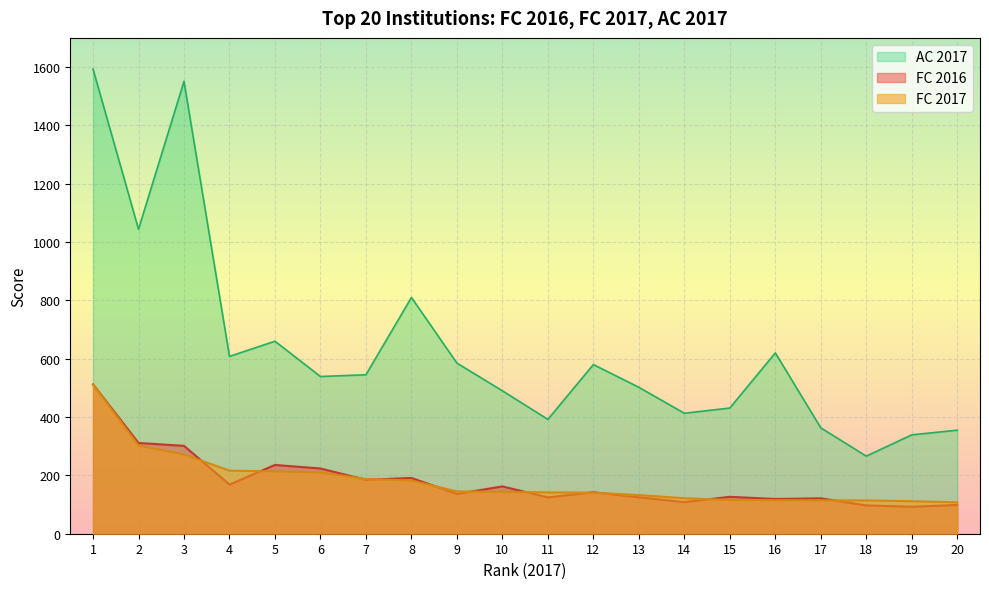

Reading left to right, list all the values displayed in this chart.

FC 2016: 1=512.1	2=311.2	3=301.3	4=168.6	5=235.8	6=223.7	7=184.8	8=191.2	9=136.5	10=162.2	11=124.6	12=142.1	13=124.8	14=108.3	15=126.5	16=119.1	17=121.3	18=97.1	19=92.6	20=98.5
FC 2017: 1=511.3	2=302.3	3=271.6	4=216.3	5=213.8	6=210.1	7=187.8	8=182.4	9=145.1	10=143.7	11=141.7	12=140.8	13=132.5	14=121.6	15=115.8	16=114.8	17=114.5	18=114.1	19=111.4	20=107.7
AC 2017: 1=1593.0	2=1044.0	3=1551.0	4=608.0	5=660.0	6=539.0	7=545.0	8=810.0	9=585.0	10=490.0	11=392.0	12=580.0	13=502.0	14=413.0	15=431.0	16=620.0	17=363.0	18=266.0	19=339.0	20=355.0